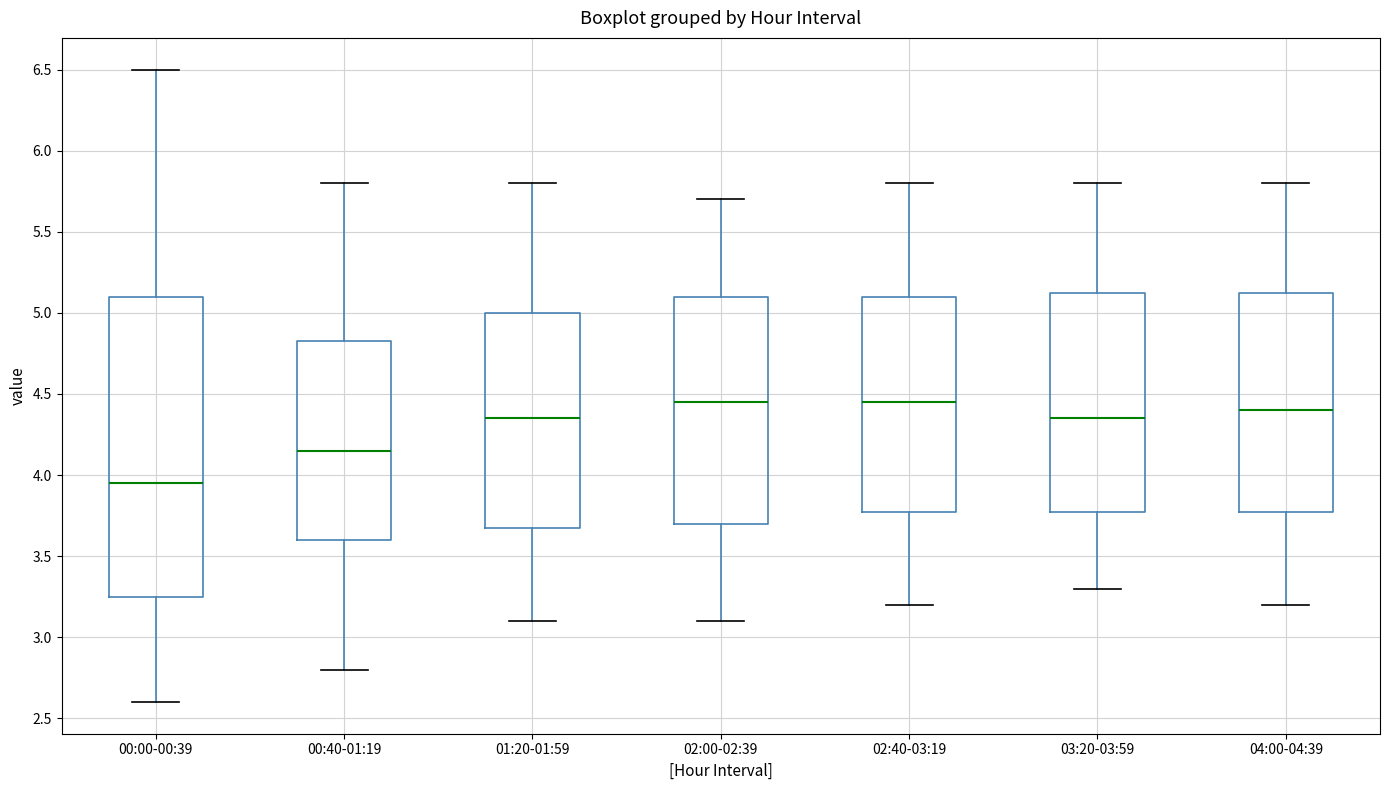

Reading left to right, read every box against the y-axis: the position of its median line, the range the box covers, and the ends of its whiskers. The values are not printed on the chart, so give them approximately, as read against the axis.

00:00-00:39: median 3.95, box 3.25 to 5.10, whiskers 2.60 to 6.50
00:40-01:19: median 4.15, box 3.60 to 4.85, whiskers 2.80 to 5.80
01:20-01:59: median 4.35, box 3.70 to 5.00, whiskers 3.10 to 5.80
02:00-02:39: median 4.45, box 3.70 to 5.10, whiskers 3.10 to 5.70
02:40-03:19: median 4.45, box 3.80 to 5.10, whiskers 3.20 to 5.80
03:20-03:59: median 4.35, box 3.80 to 5.15, whiskers 3.30 to 5.80
04:00-04:39: median 4.40, box 3.80 to 5.15, whiskers 3.20 to 5.80